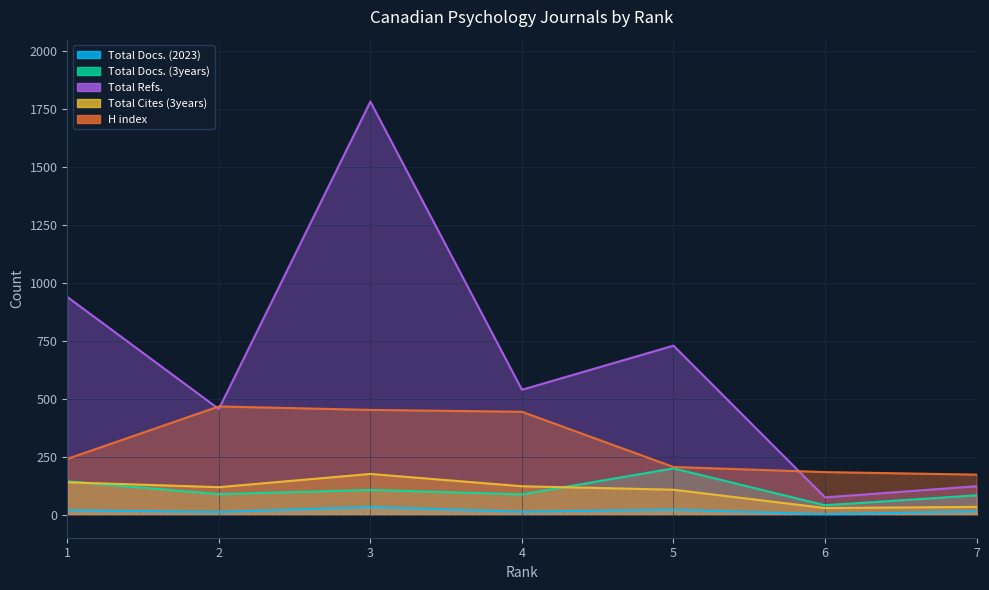

What is the difference between the highest and lowest values at 4?

526